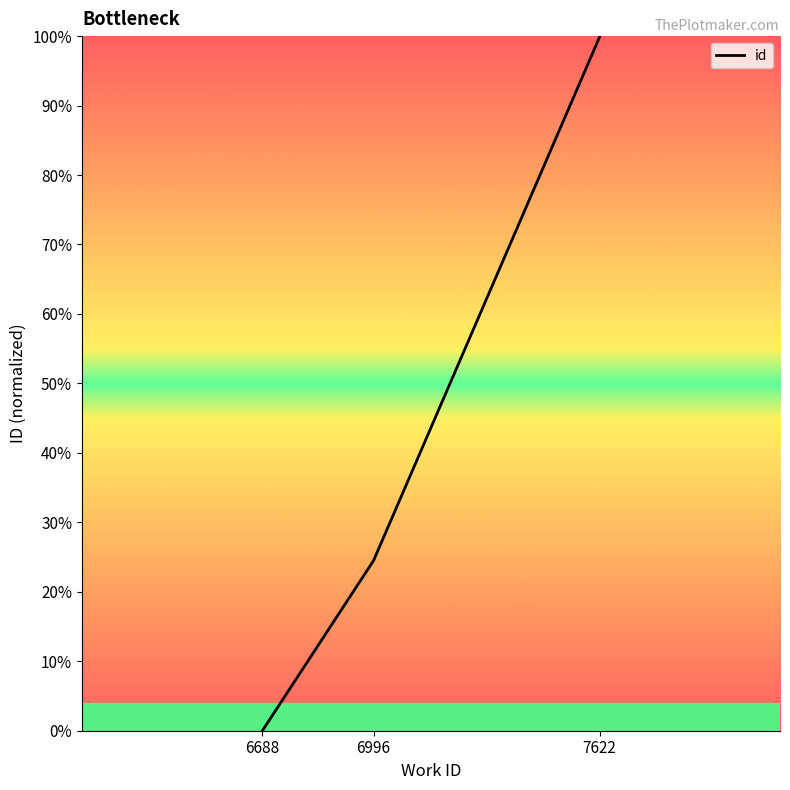

Between 8 and 5, which is larger?

8